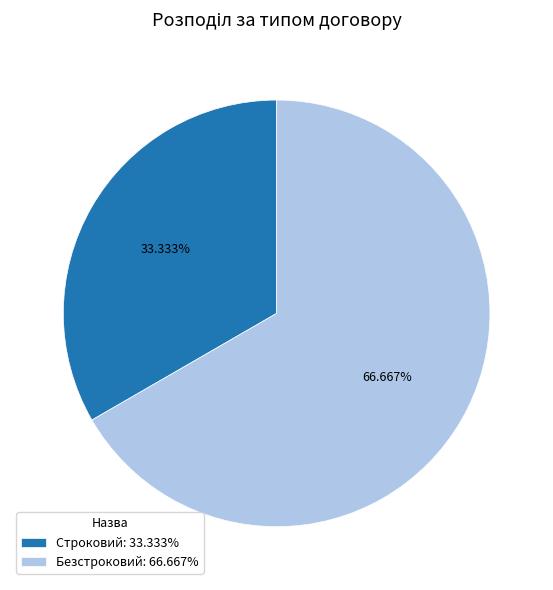

How many segments does this pie chart have?

2